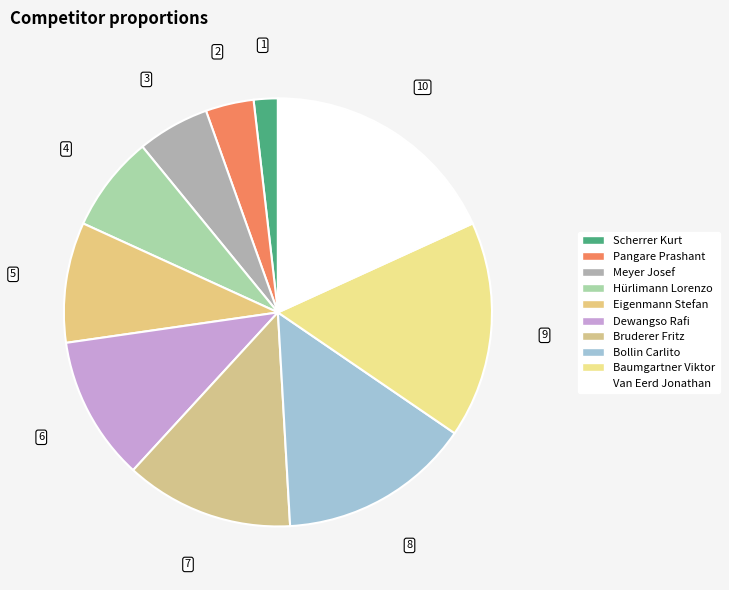

Is Meyer Josef the majority of the pie?

No